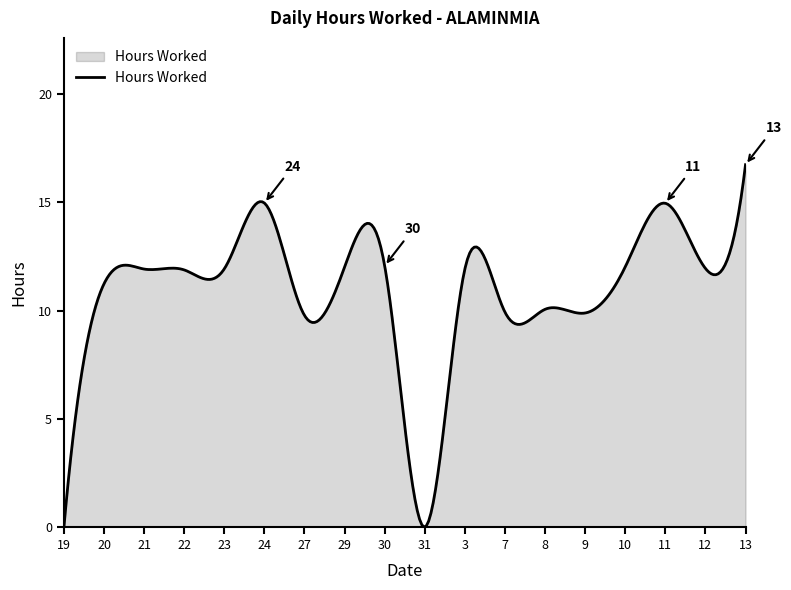

What is the maximum value shown in the chart?

16.7